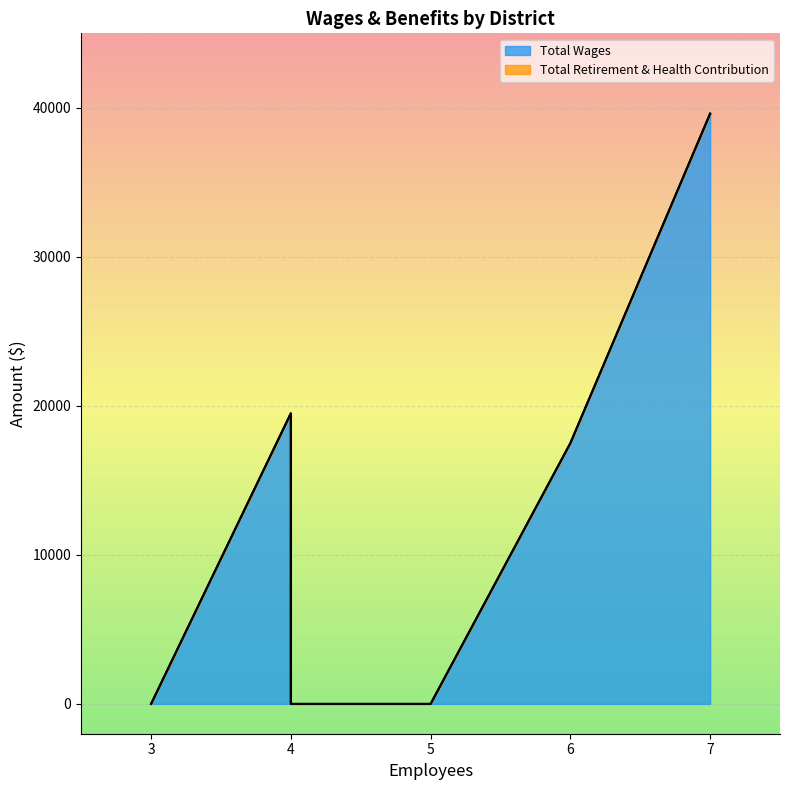

True or false: Total Wages and Total Retirement & Health Contribution cross at least once.

False